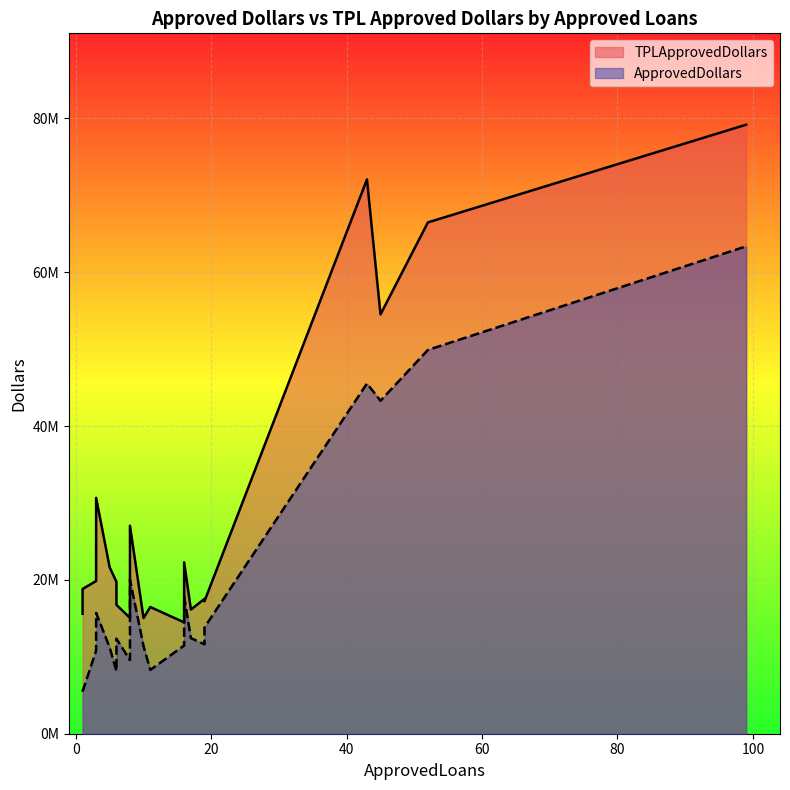

Reading left to right, transcribe all the data shown in this chart.

ApprovedDollars: 99=63362000	43=45525000	52=49896000	45=43290000	3=15702000	8=20031000	16=17836000	5=11215000	3=10807000	6=8132000	1=5500000	19=11625000	19=13814000	6=12359000	11=8292000	17=12430000	1=5468000	8=9572000	10=11403000	16=11469000
TPLApprovedDollars: 99=79178138	43=72058486	52=66475688	45=54509937	3=30663000	8=27040910	16=22284984	5=21639086	3=19850000	6=19752852	1=18818000	19=17532250	19=17215783	6=16753863	11=16477131	17=16139912	1=15588039	8=15064953	10=15044666	16=14473209